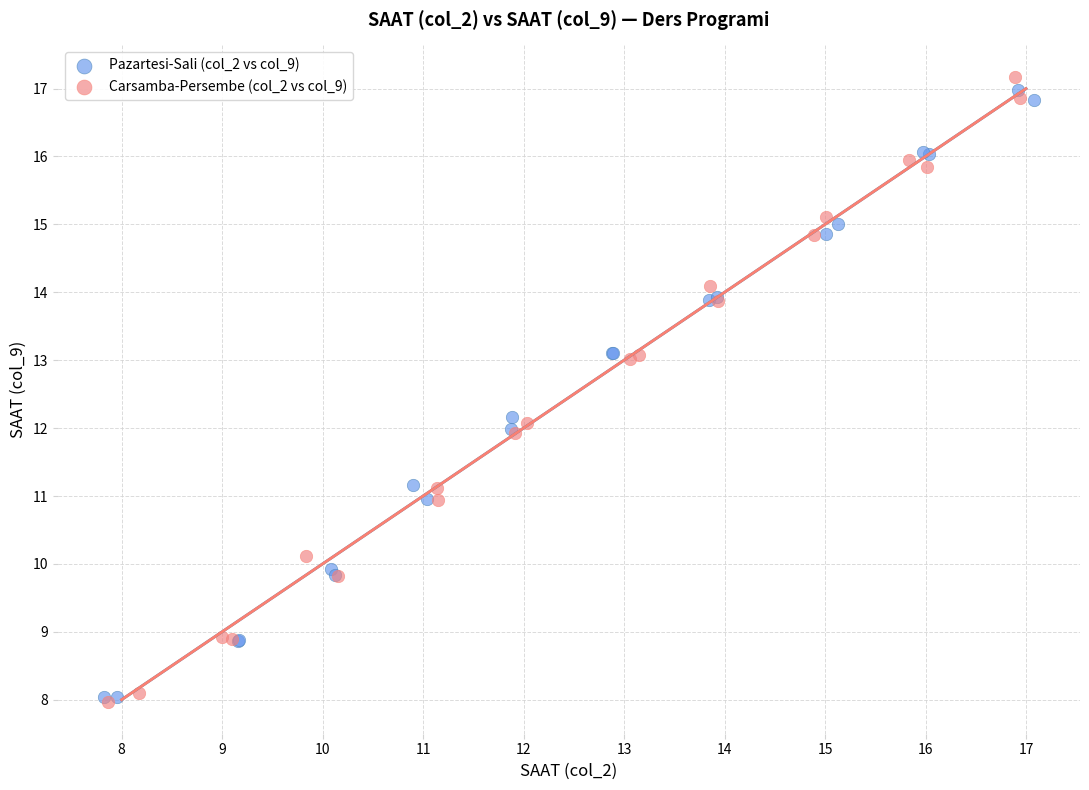

What are all the series names shown in the legend?

Pazartesi-Sali (col_2 vs col_9), Carsamba-Persembe (col_2 vs col_9)